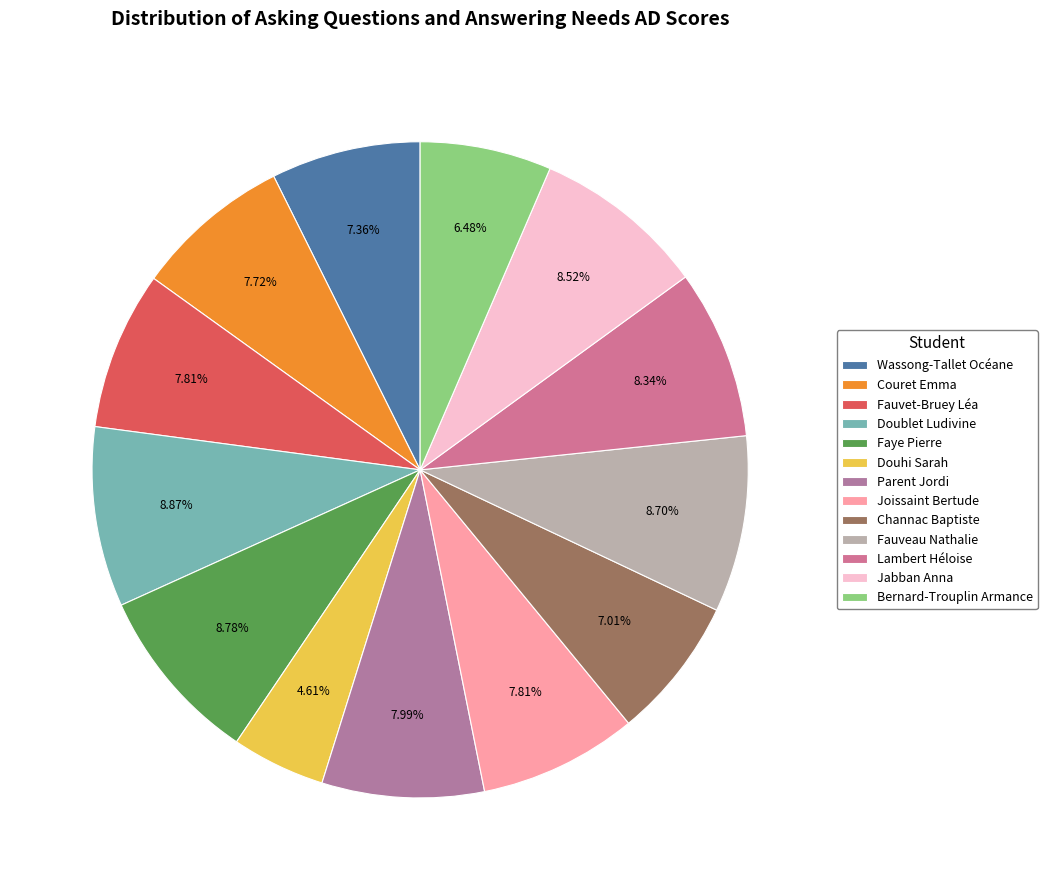

True or false: Joissaint Bertude accounts for 8% of the total.

True